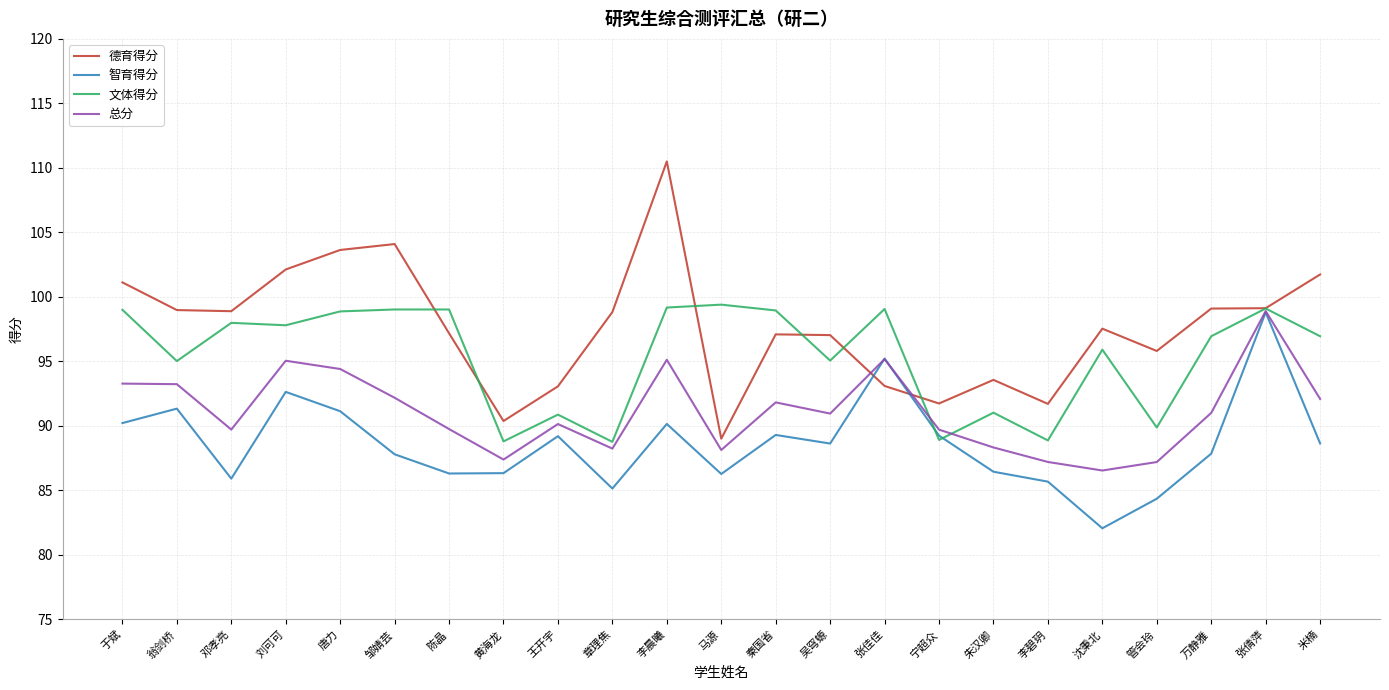

Rank the series by their average value, from highest to lowest.

德育得分, 文体得分, 总分, 智育得分